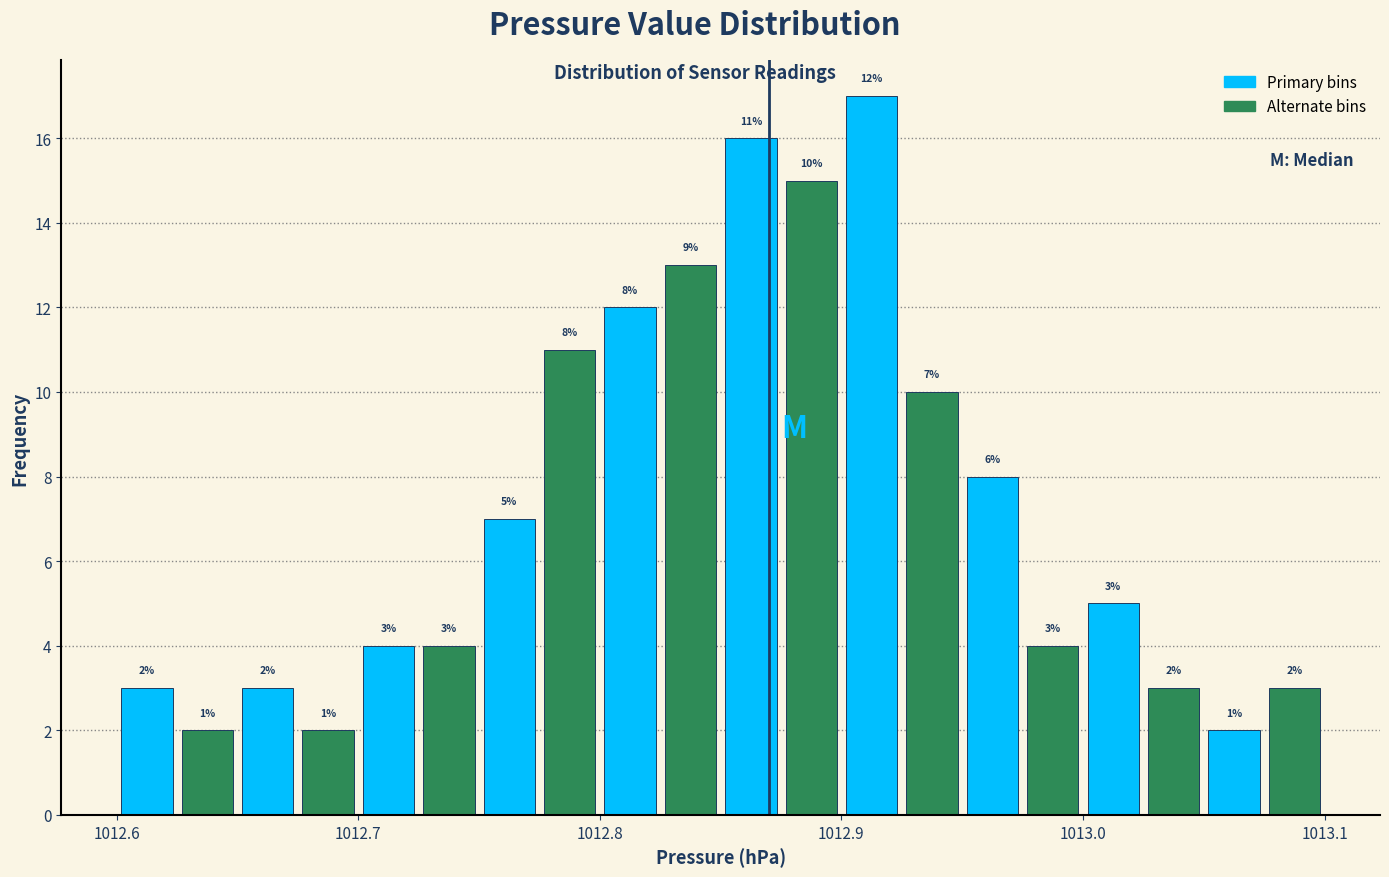

Read against the x-axis, roughly where is the centre of the tallest bar?

1012.91